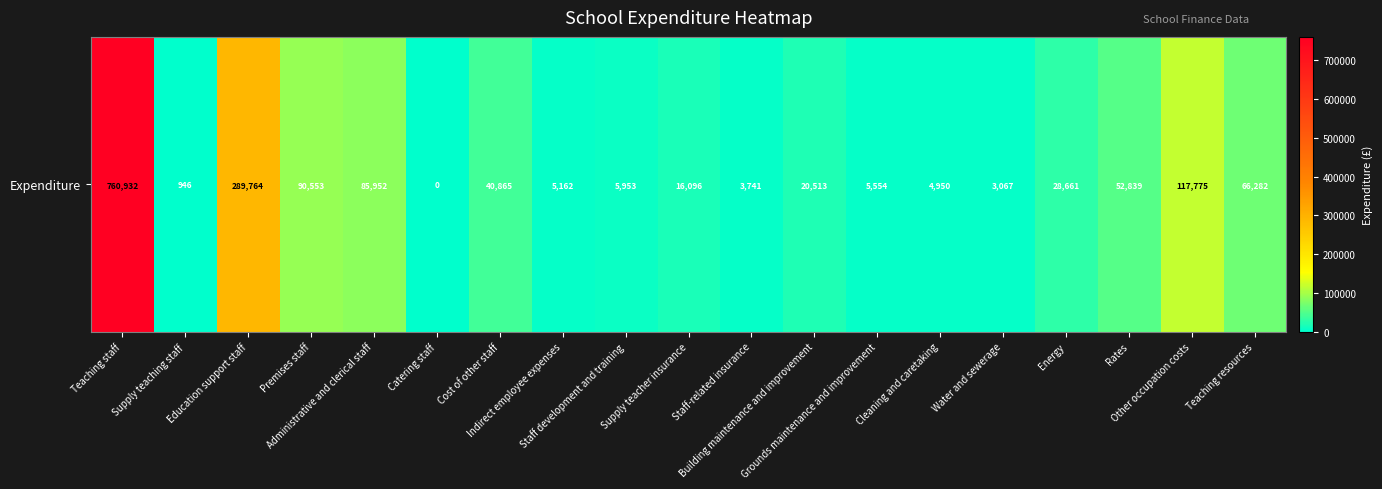

Rank the categories by value from highest to lowest.

Teaching staff, Education support staff, Other occupation costs, Premises staff, Administrative and clerical staff, Teaching resources, Rates, Cost of other staff, Energy, Building maintenance and improvement, Supply teacher insurance, Staff development and training, Grounds maintenance and improvement, Indirect employee expenses, Cleaning and caretaking, Staff-related insurance, Water and sewerage, Supply teaching staff, Catering staff